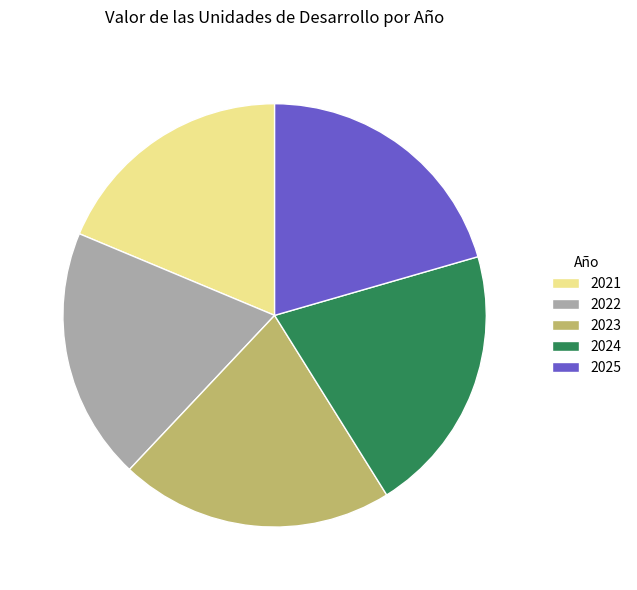

How many segments does this pie chart have?

5